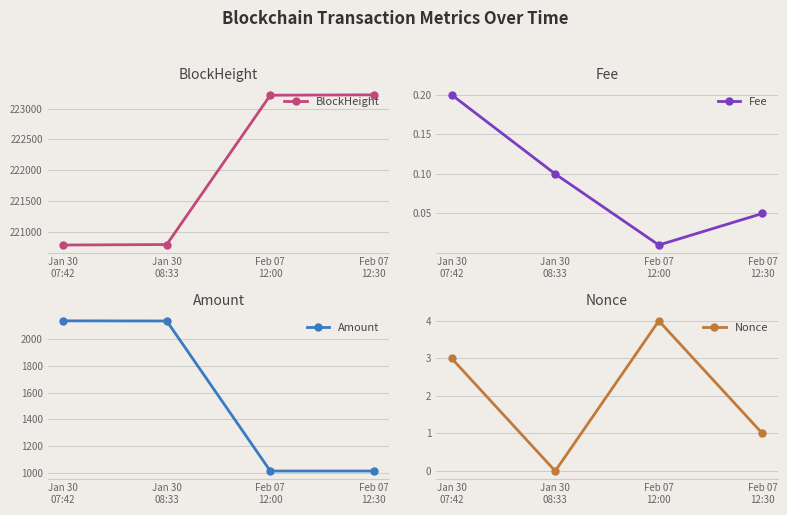

Is it true that Fee equals 0.2 at Jan 30
07:42?

True